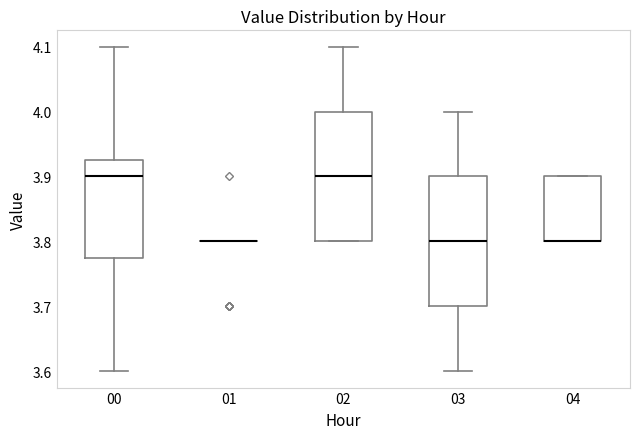

Reading left to right, transcribe this box plot: for each box, give where its median line is, the range the box spans, and where its two whiskers end, as read against the y-axis. The values are not printed on the chart, so give them approximately, as read against the axis.

00: median 3.90, box 3.78 to 3.93, whiskers 3.60 to 4.10
01: box collapsed to a line at 3.80, whiskers 3.80 to 3.80
02: median 3.90, box 3.80 to 4.00, whiskers 3.80 to 4.10
03: median 3.80, box 3.70 to 3.90, whiskers 3.60 to 4.00
04: median 3.80 (drawn on the box's lower edge), box 3.80 to 3.90, whiskers 3.80 to 3.90